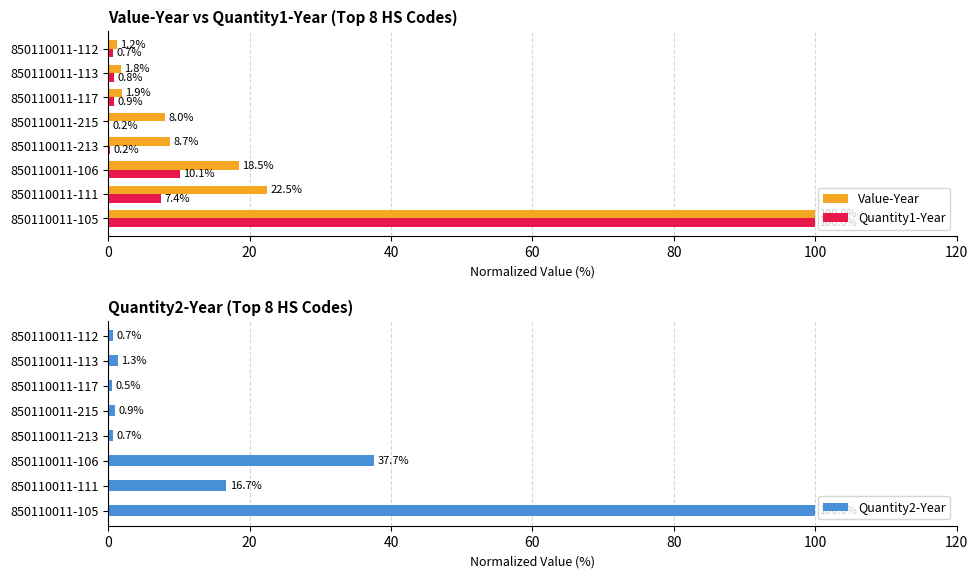

What are all the series names shown in the legend?

Value-Year, Quantity1-Year, Quantity2-Year